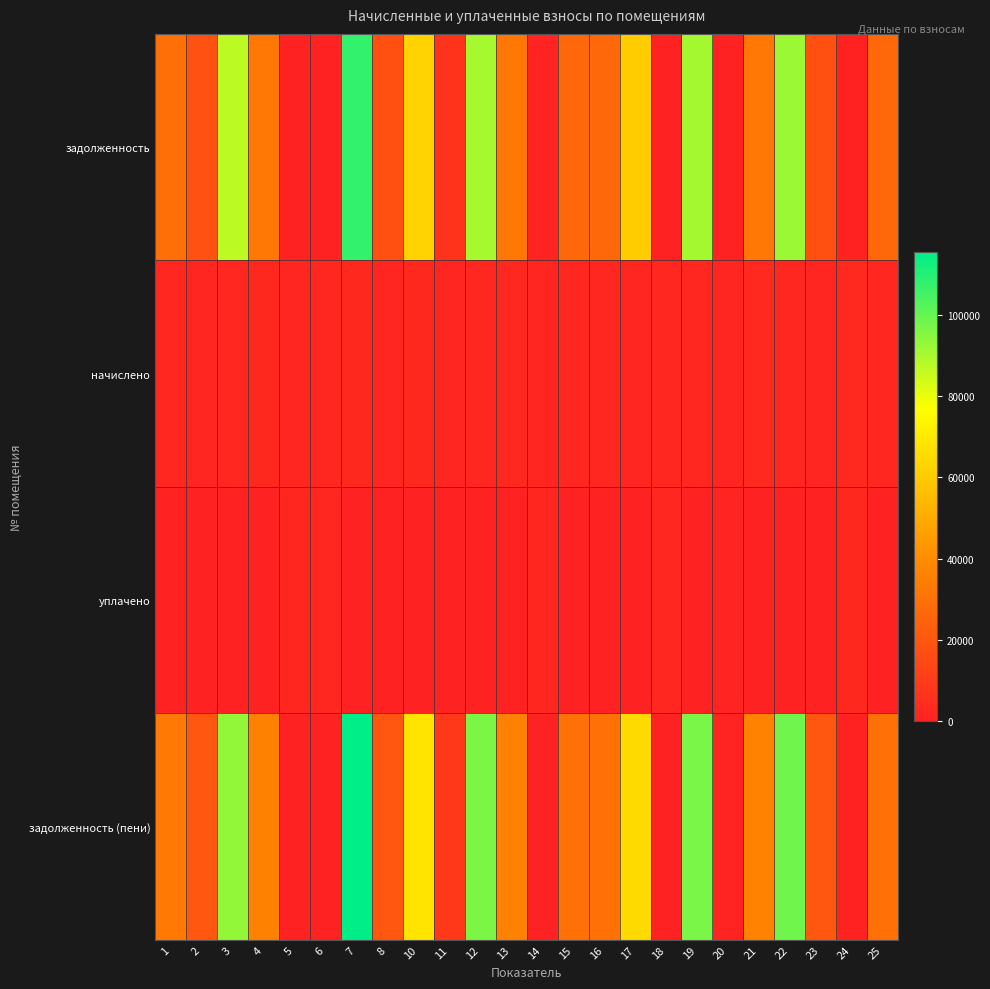

Rank the series by their maximum value, from highest to lowest.

задолженность (пени), задолженность, начислено, уплачено